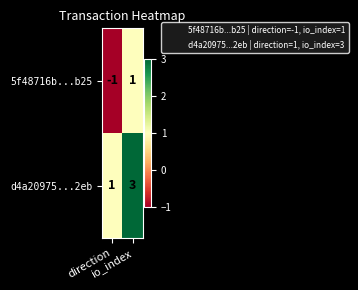

What is the greatest value displayed?

3